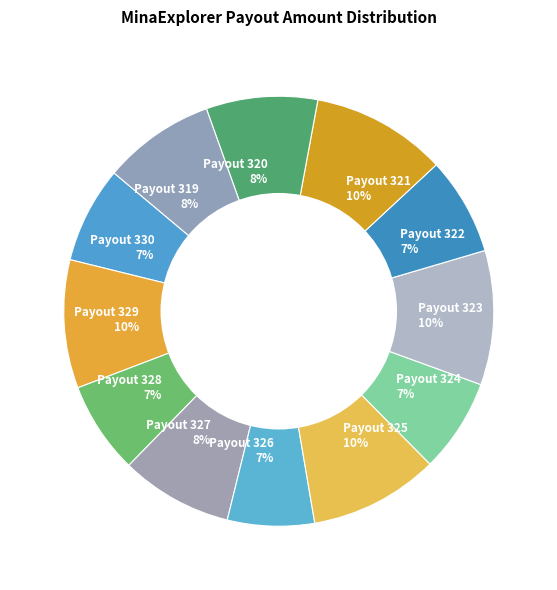

Is Payout 330 7% the majority of the pie?

No